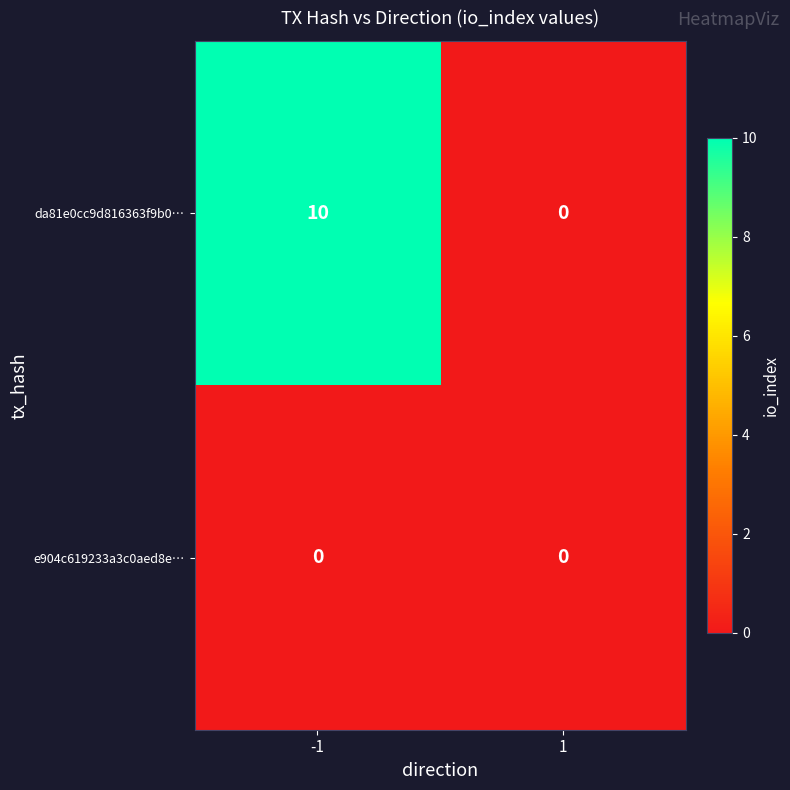

Is it true that e904c619233a3c0aed8e… equals 0 at 1?

True